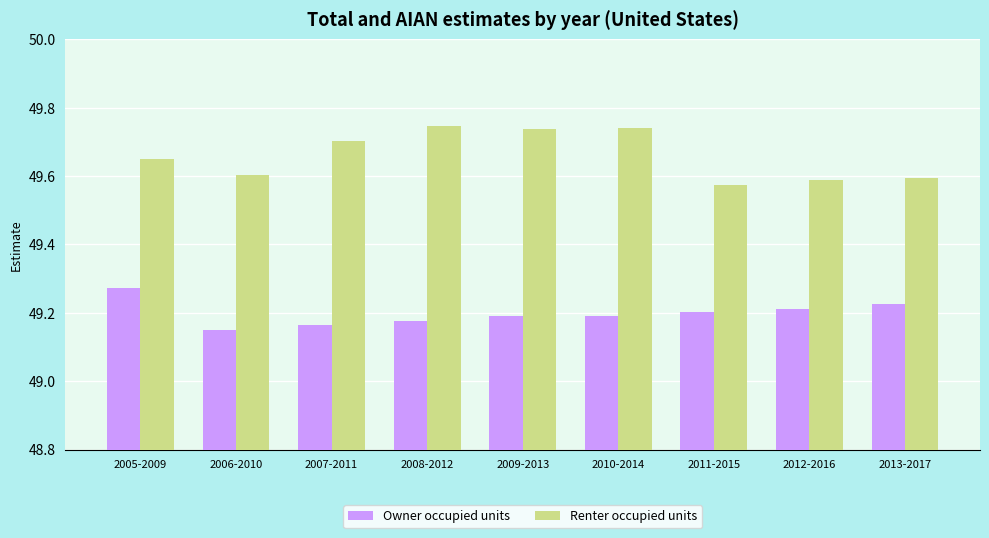

What is the label of the 7th bar from the right?

2007-2011